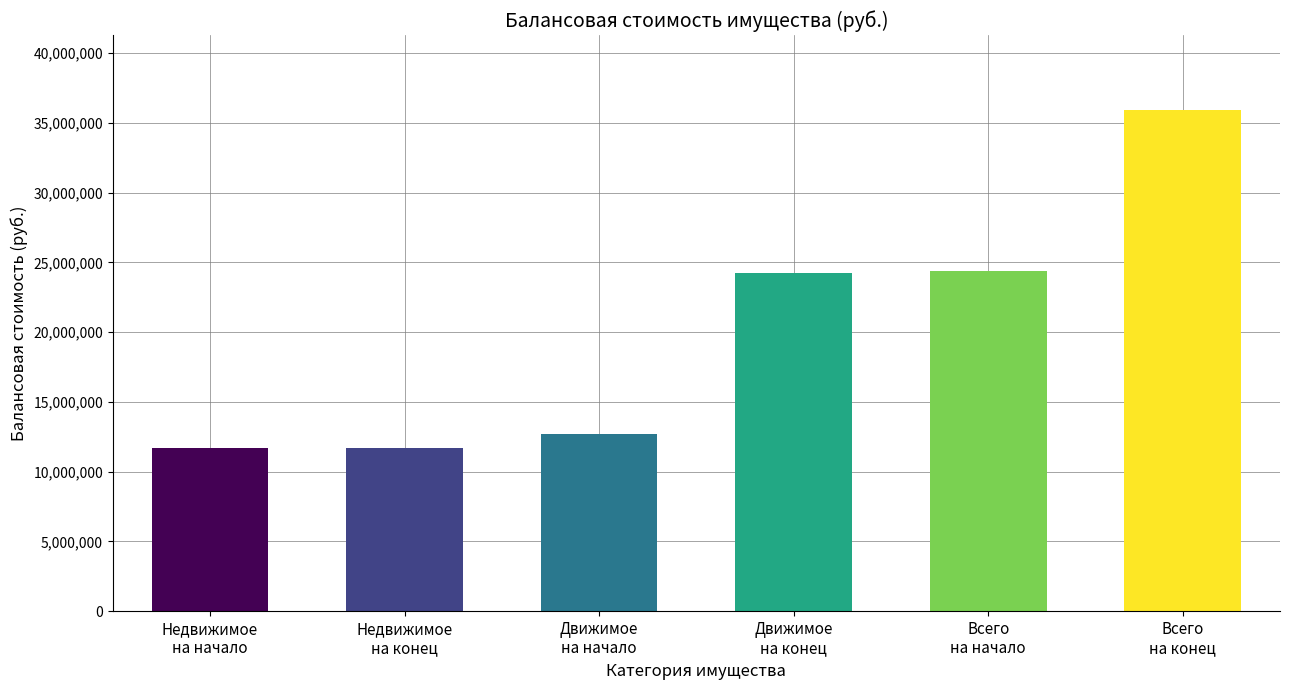

How many data points are less than 24237532?

3